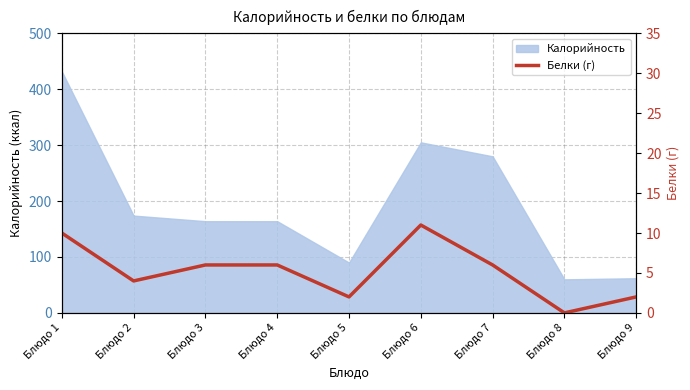

Where does the data first go above 6?

Блюдо 1